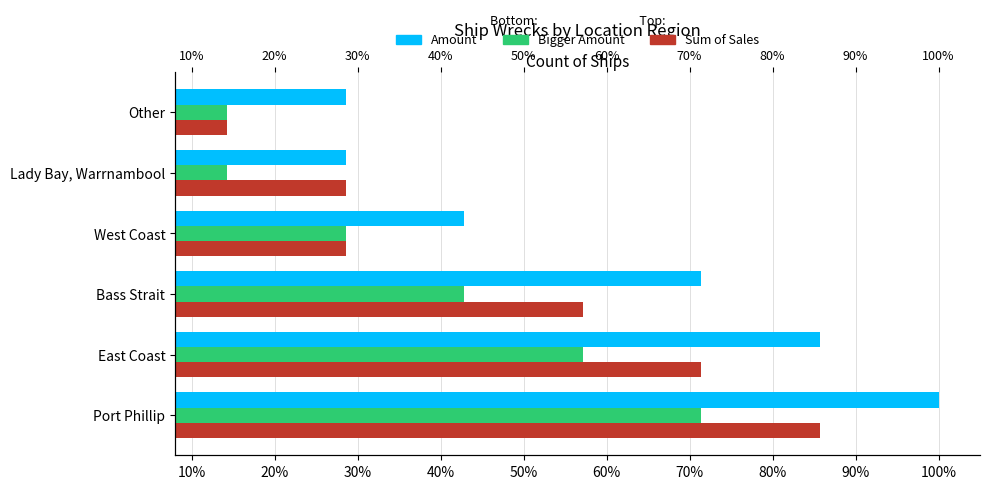

Between Port Phillip and Other, which series saw the biggest shift?

Amount